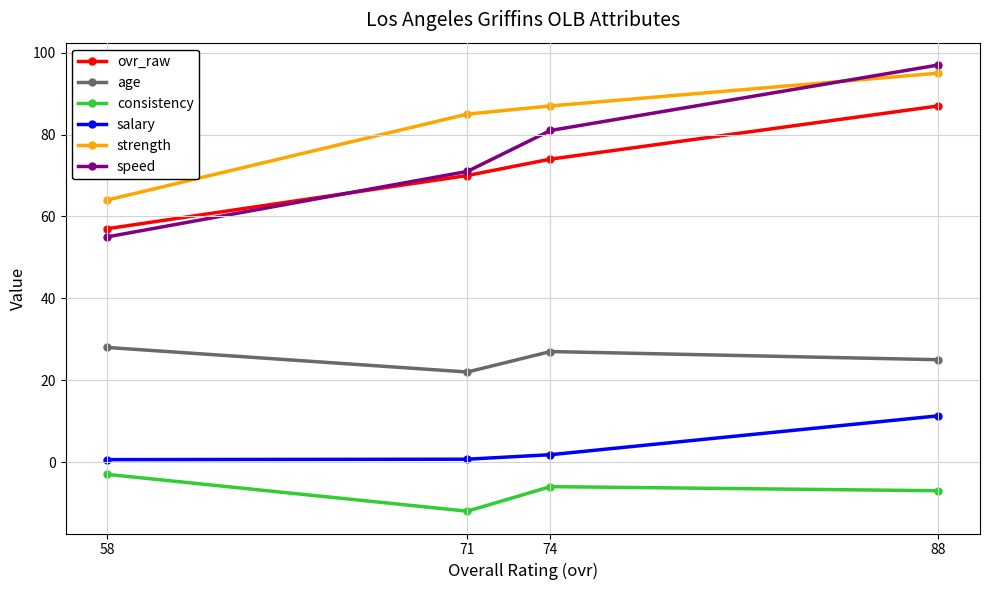

What value does the strength series have at 58?

64.0